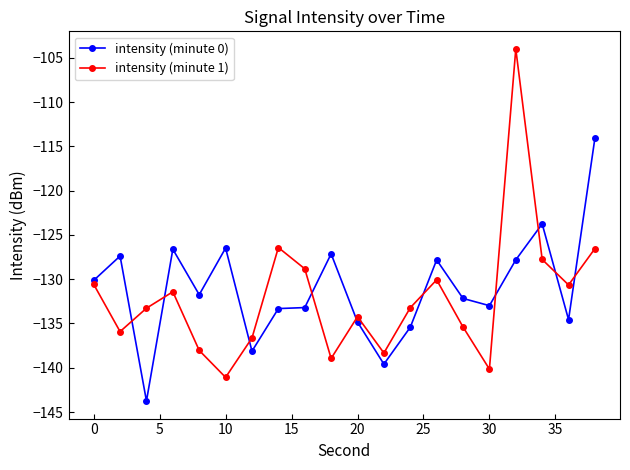

How many values in the intensity (minute 1) series exceed -133?

9